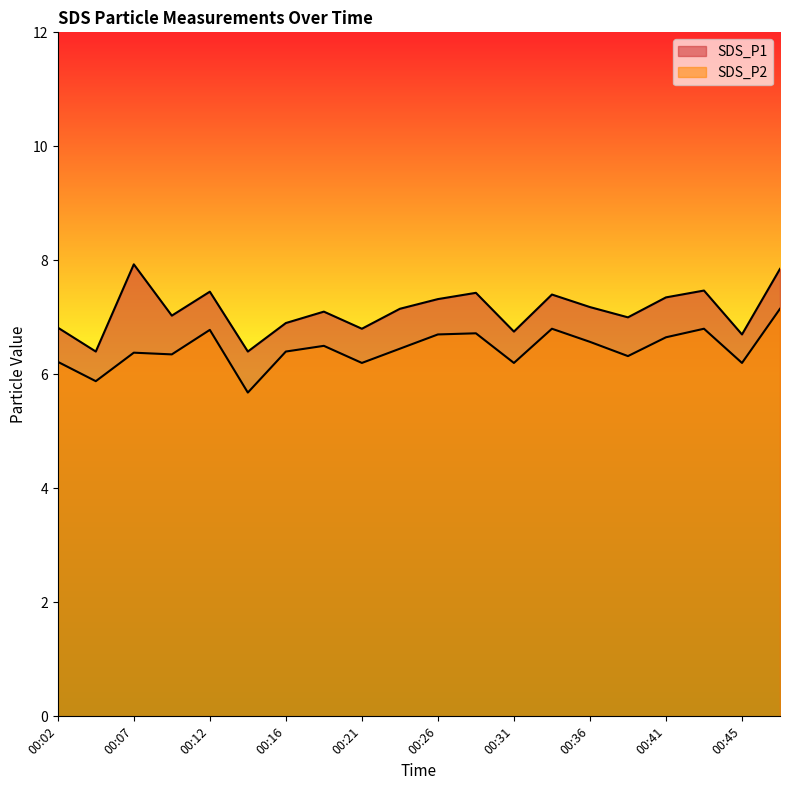

What is the difference between the highest and lowest values at 00:33?

0.6